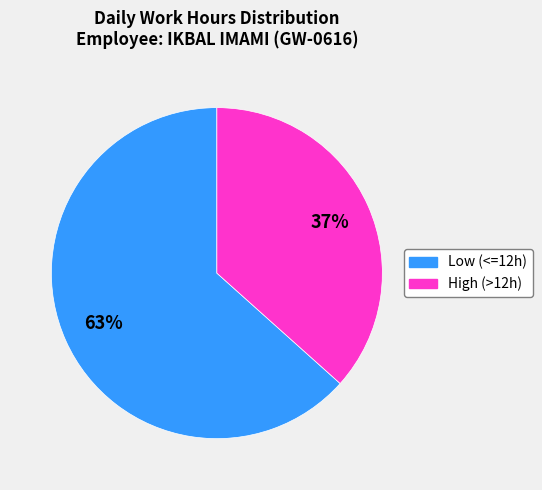

To the nearest percent, what is the average slice percentage?

50%